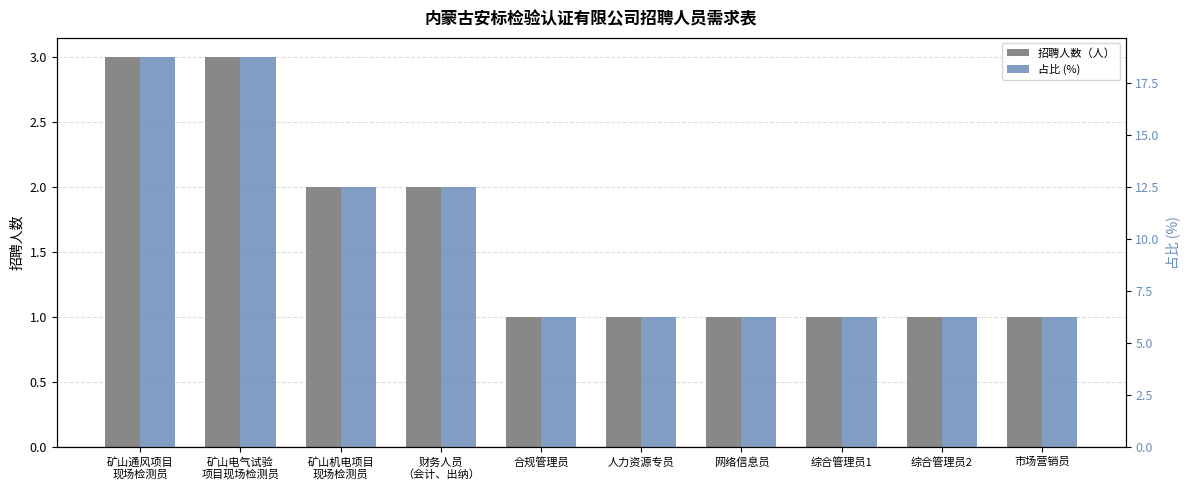

The 招聘人数（人） series shows 1.0 at 综合管理员1. True or false?

True